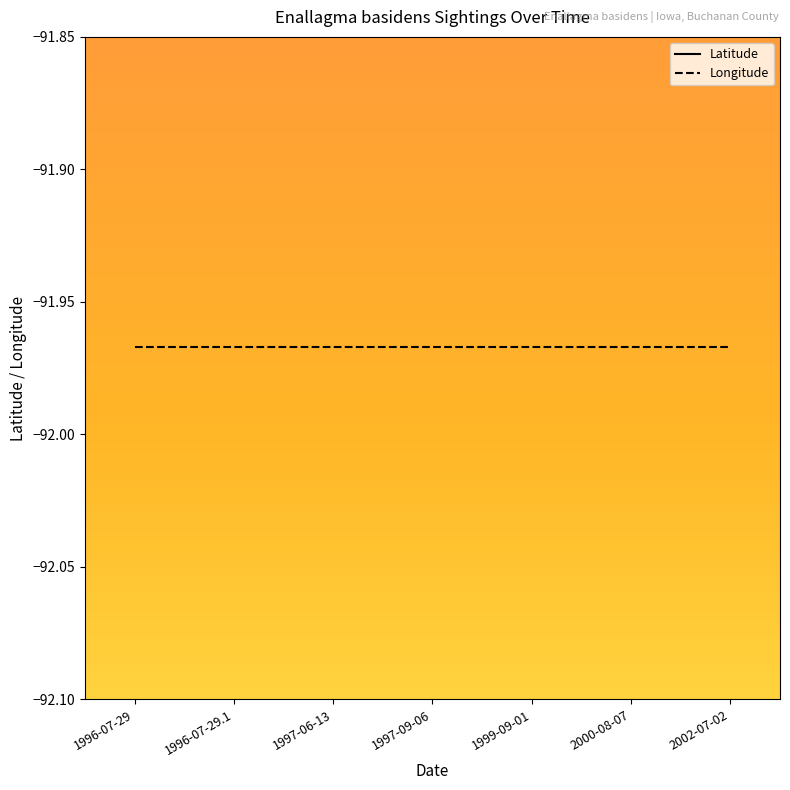

List the labels in order of Count value, largest first.

1996-07-29, 1996-07-29, 1997-06-13, 1997-09-06, 1999-09-01, 2000-08-07, 2002-07-02